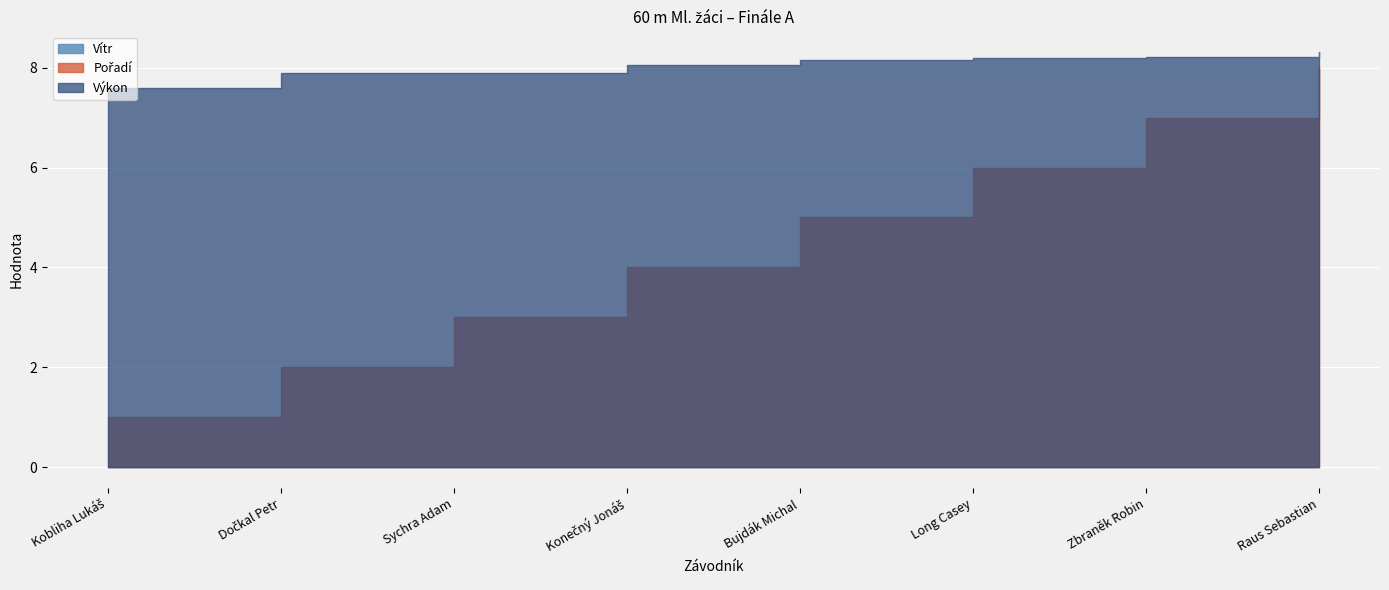

True or false: Pořadí and Vítr intersect in this chart.

False